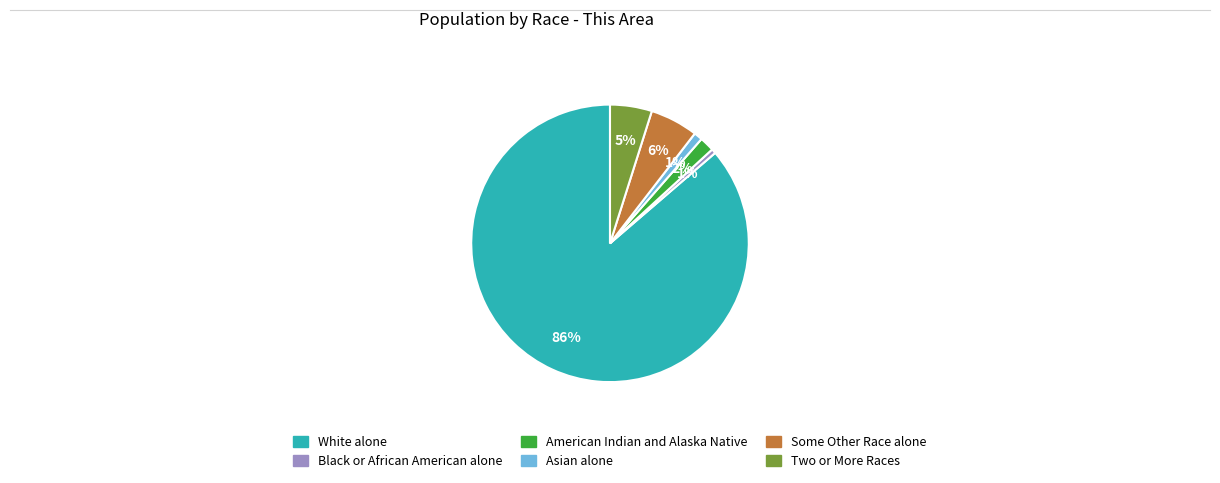

To the nearest percent, what is the difference between the Asian alone and American Indian and Alaska Native slice percentages?

1%